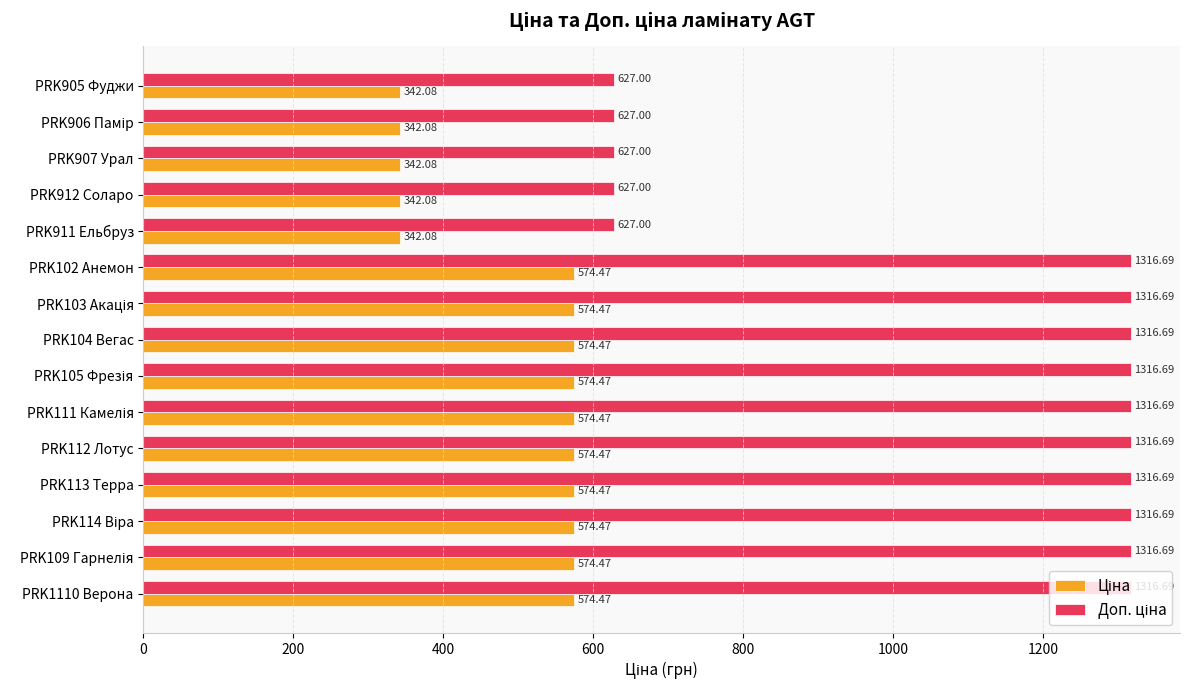

What is the total value across all series at PRK907 Урал?

969.1